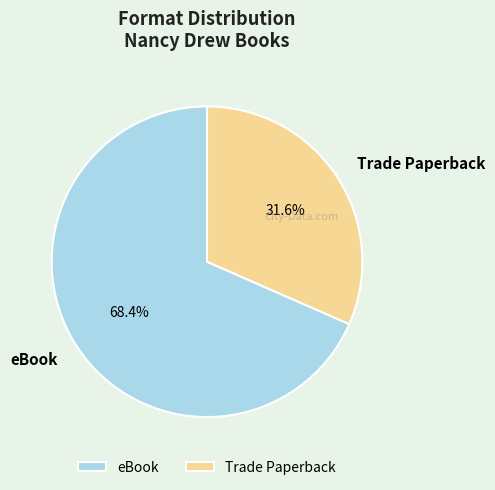

To the nearest percent, what is the difference between the Trade Paperback and eBook slice percentages?

37%